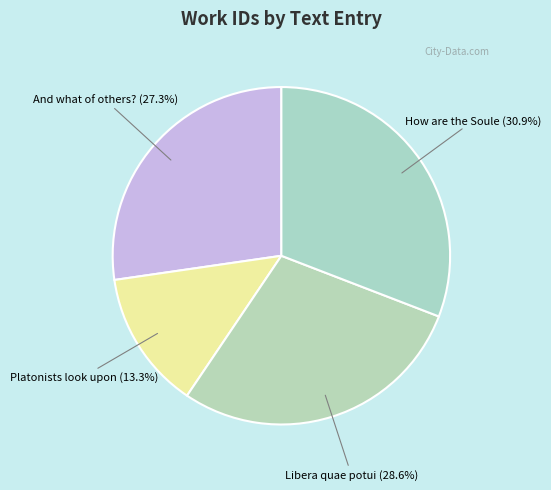

How many segments does this pie chart have?

4